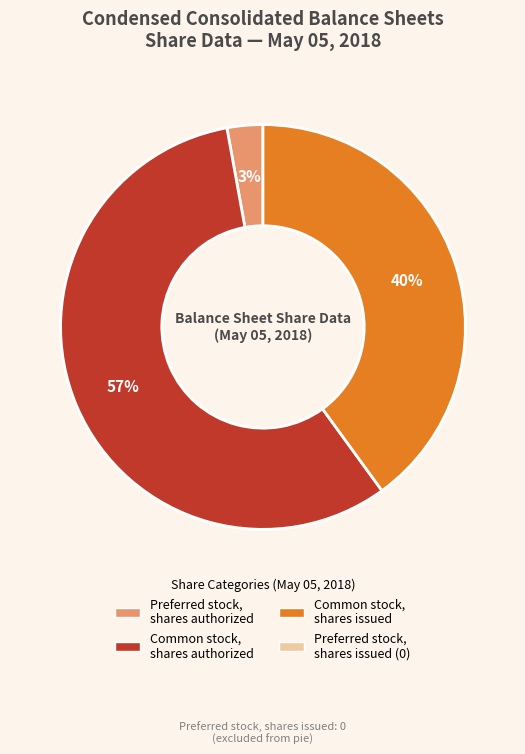

To the nearest percent, what is the average slice percentage?

33%